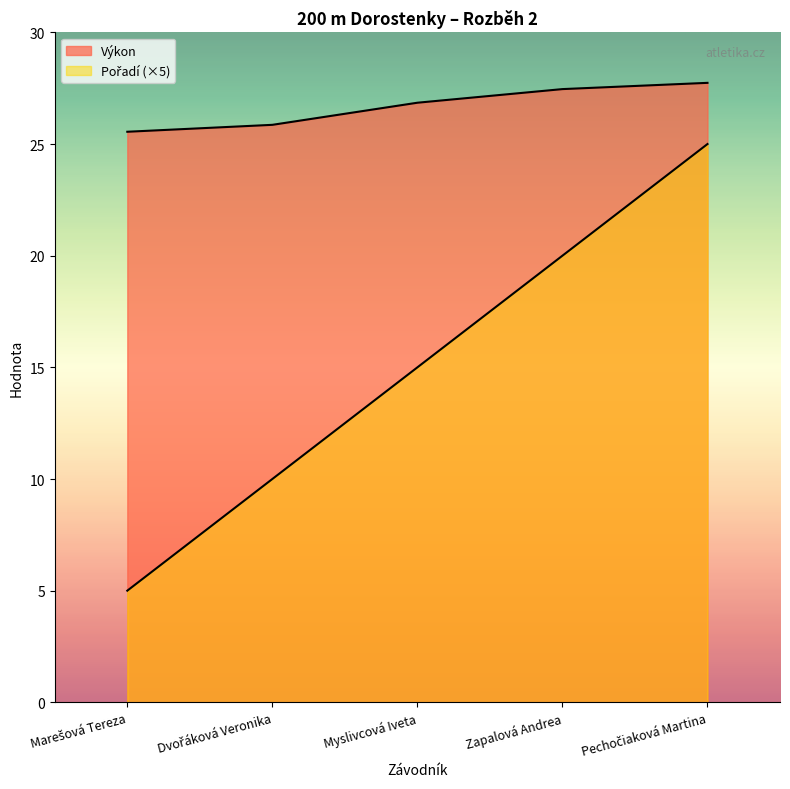

Which has a higher value, Myslivcová Iveta or Marešová Tereza?

Myslivcová Iveta